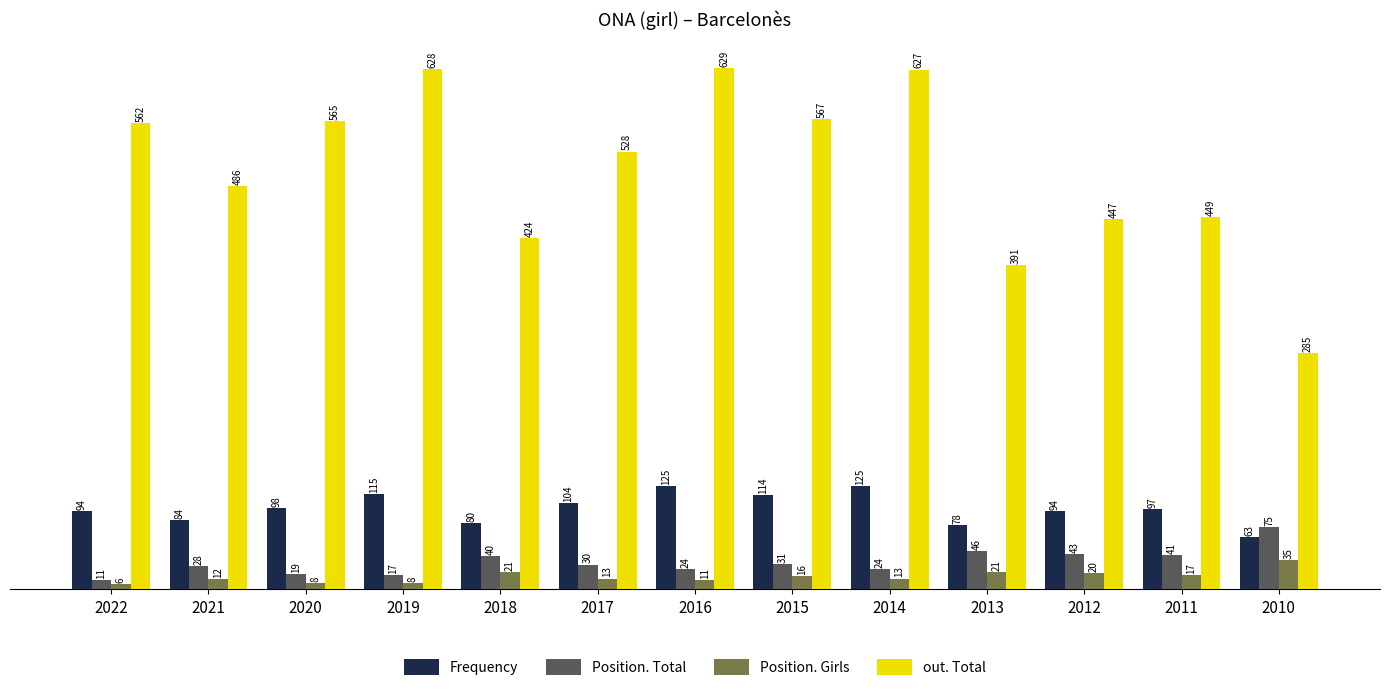

What are all the series names shown in the legend?

Frequency, Position. Total, Position. Girls, out. Total